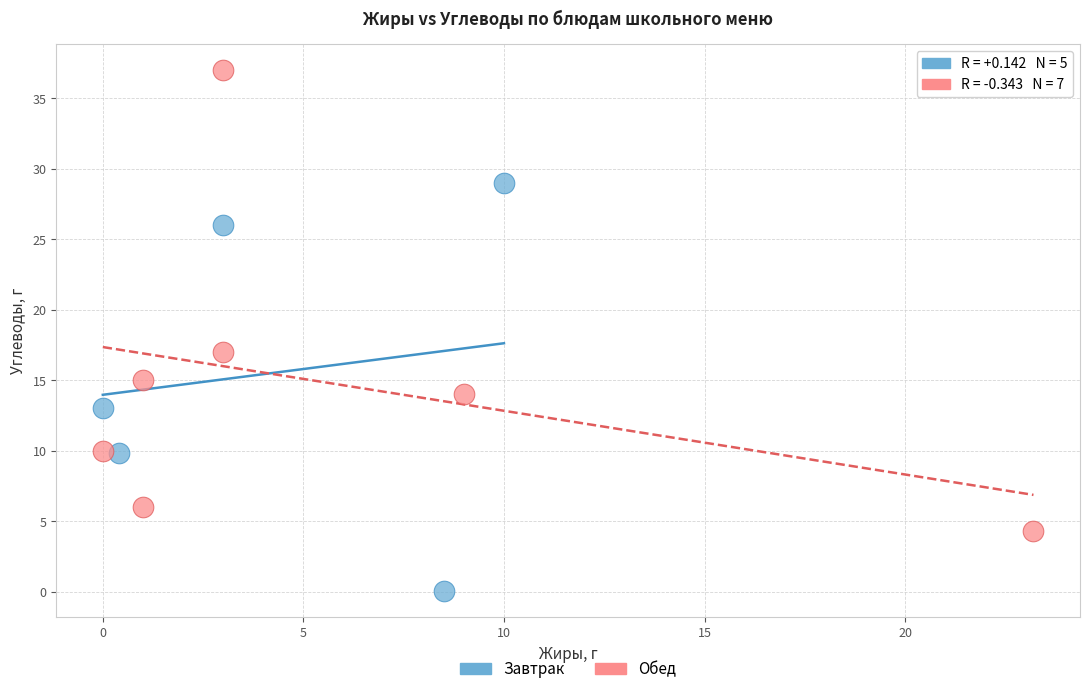

Which series has the largest Y range (max minus min)?

Обед